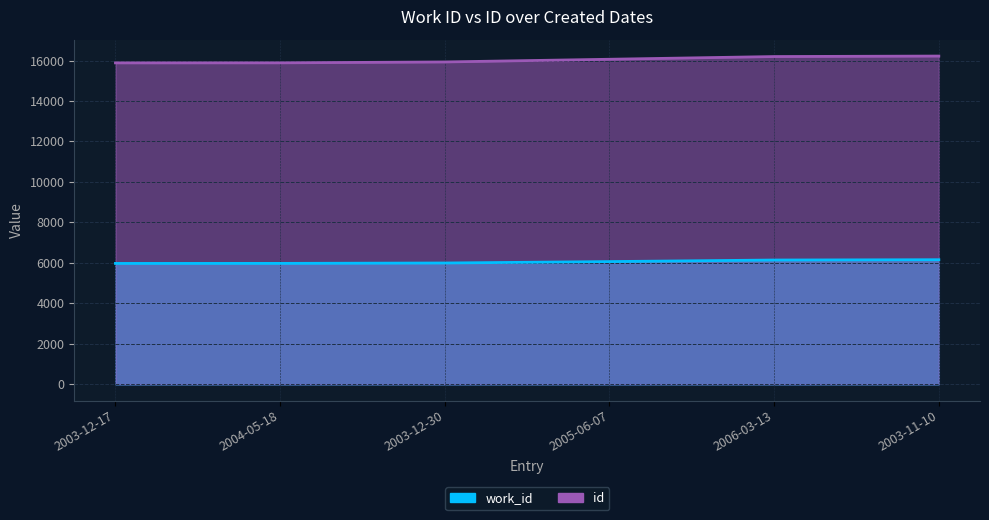

What is the value of the work_id point at the 2nd from the left?

5975